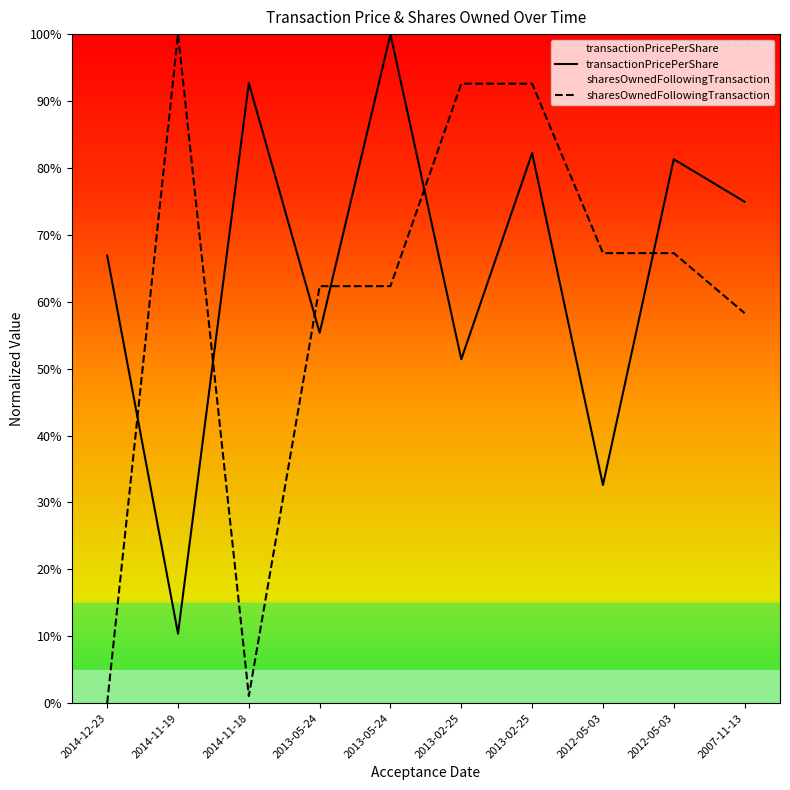

What is the label of the 9th point from the left?

2012-05-03